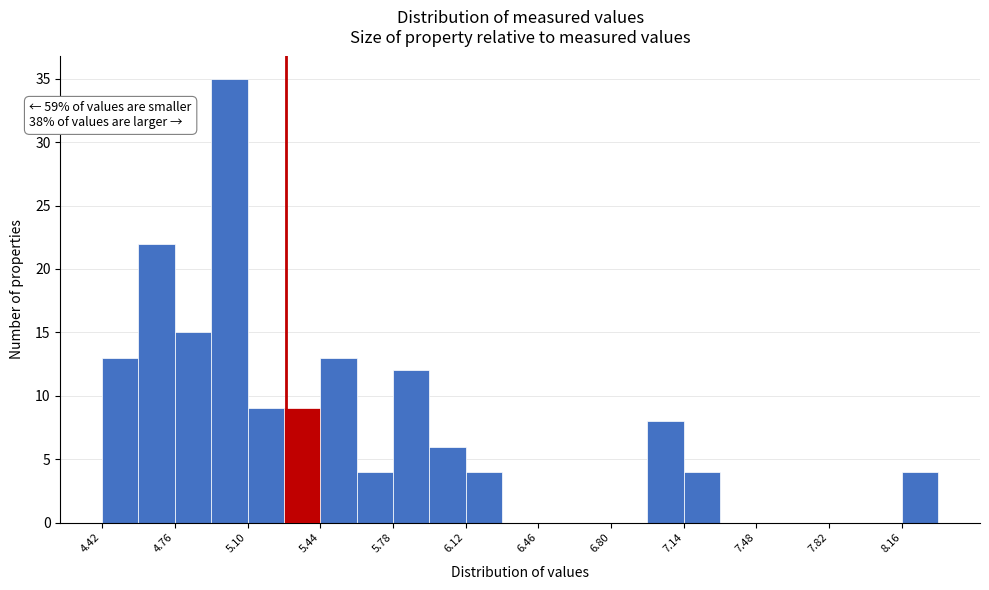

Around what value on the x-axis is the tallest bar? Give the approximate position of its centre, as read against the axis.

5.00